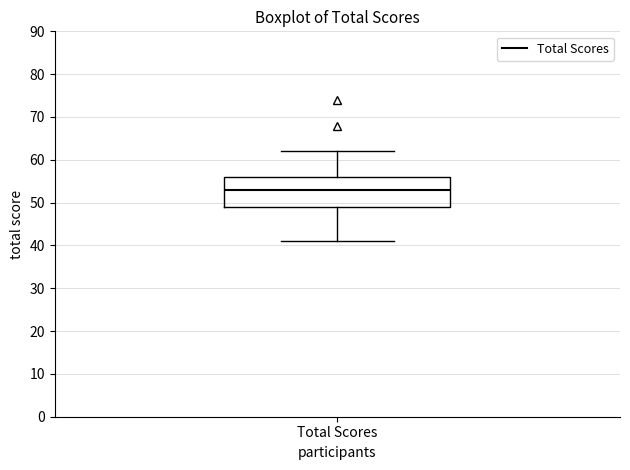

Read this box plot against the y-axis: the position of the median line, the range covered by the box, and the ends of both whiskers. The values are not printed on the chart, so give them approximately, as read against the axis.

median 53, box 49 to 56, whiskers 41 to 62